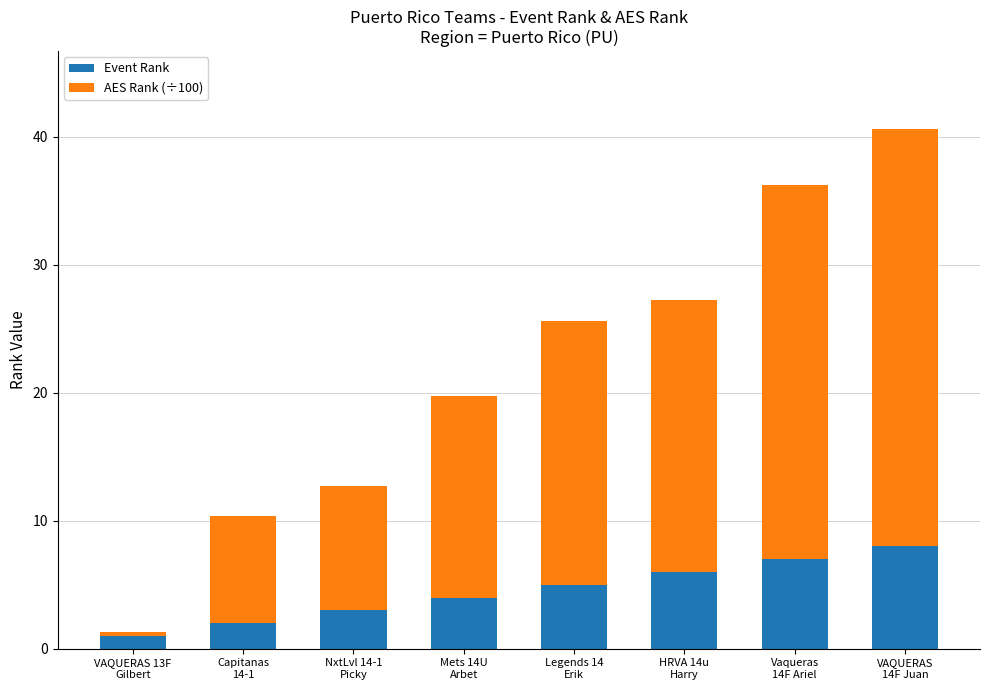

Where is Event Rank nearest to the value 4?

Mets 14U
Arbet